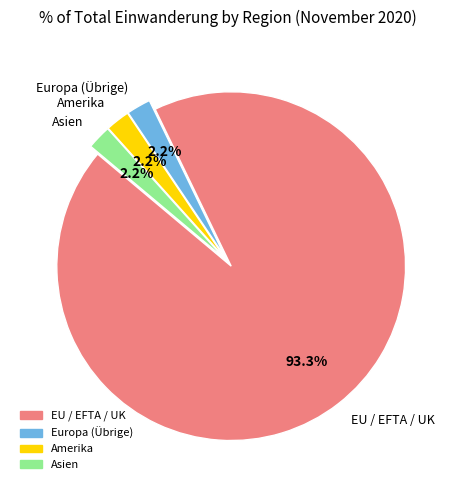

Does any single category account for the majority?

Yes